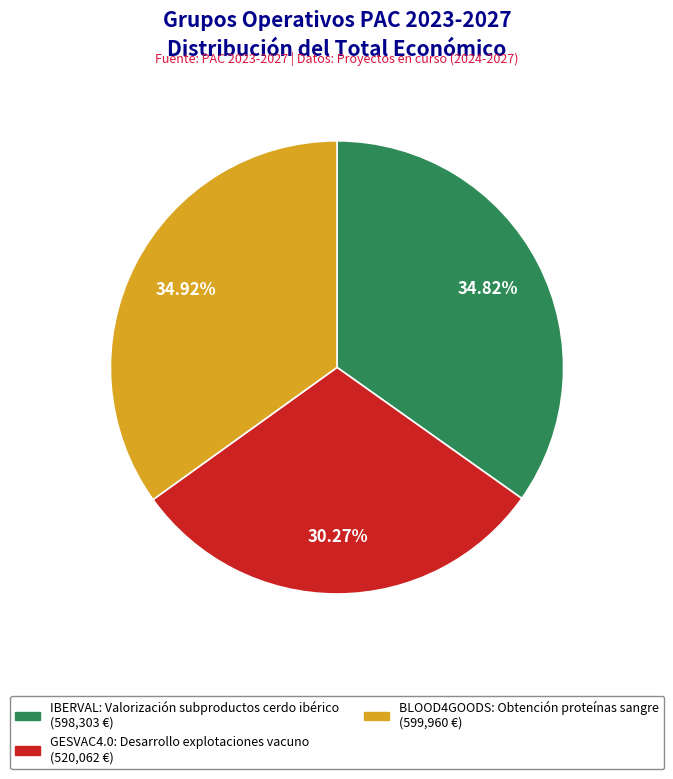

Does any single category account for the majority?

No